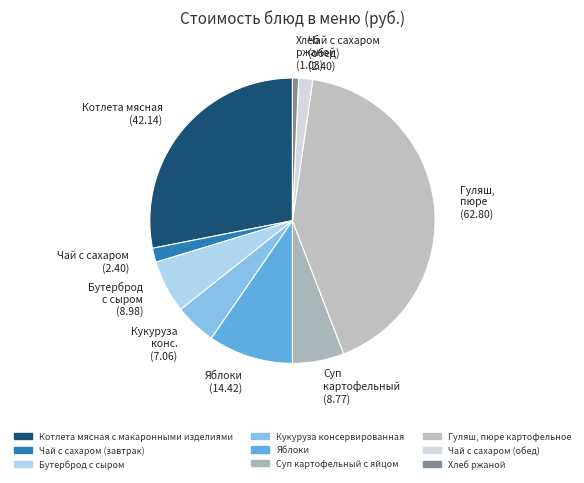

Which slice is the largest?

Гуляш, пюре (62.80)